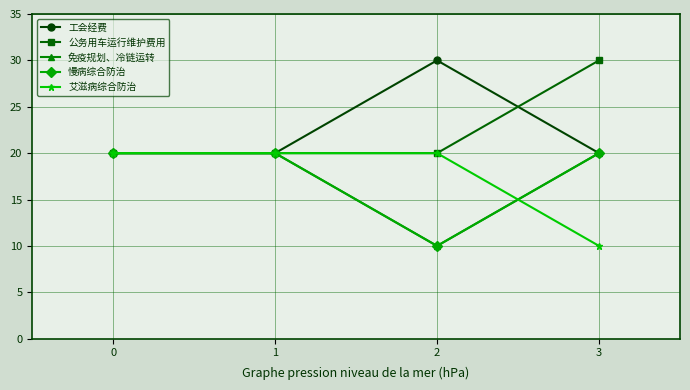

At how many categories does at least one series exceed 20?

2